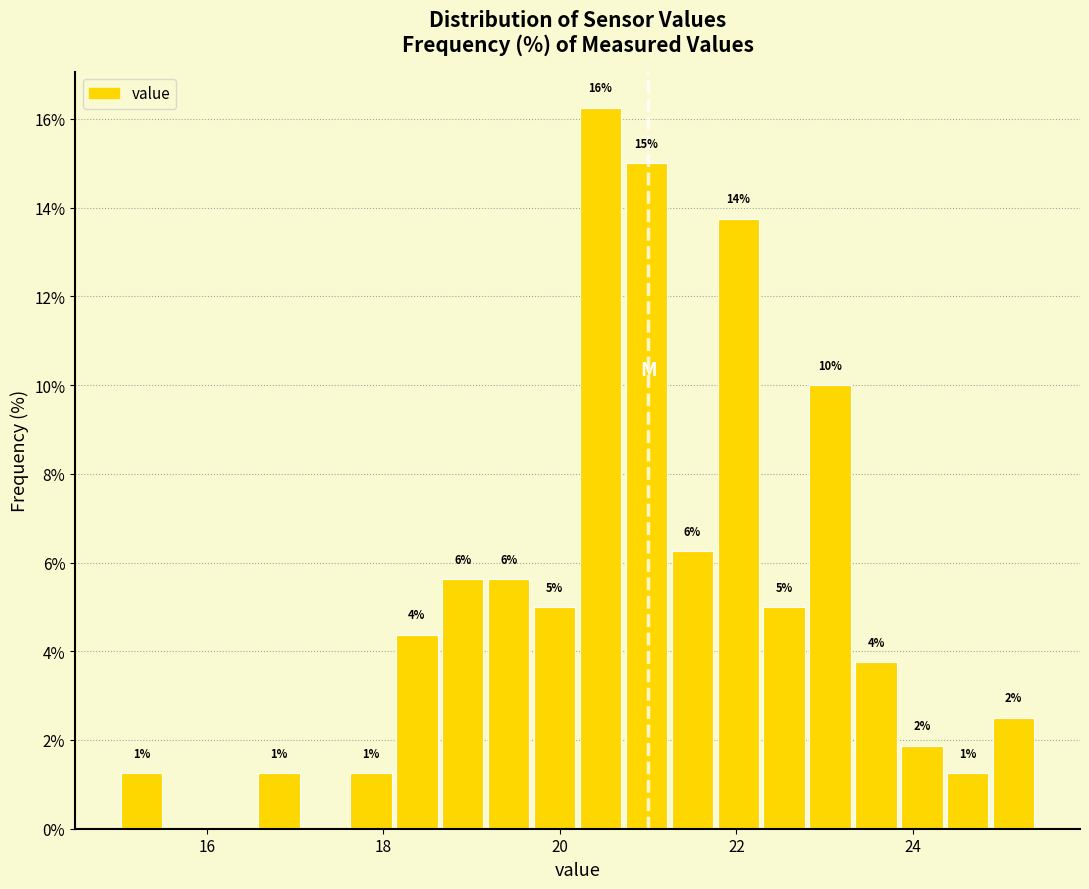

Read against the x-axis, roughly where is the centre of the tallest bar?

20.4